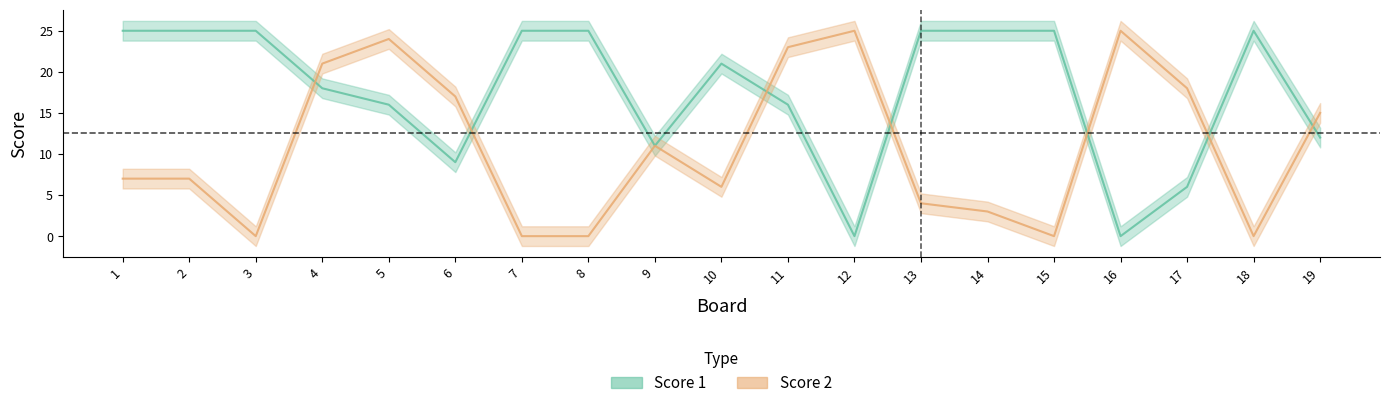

What is the sum of the Score 1 values at 16 and 13?

25